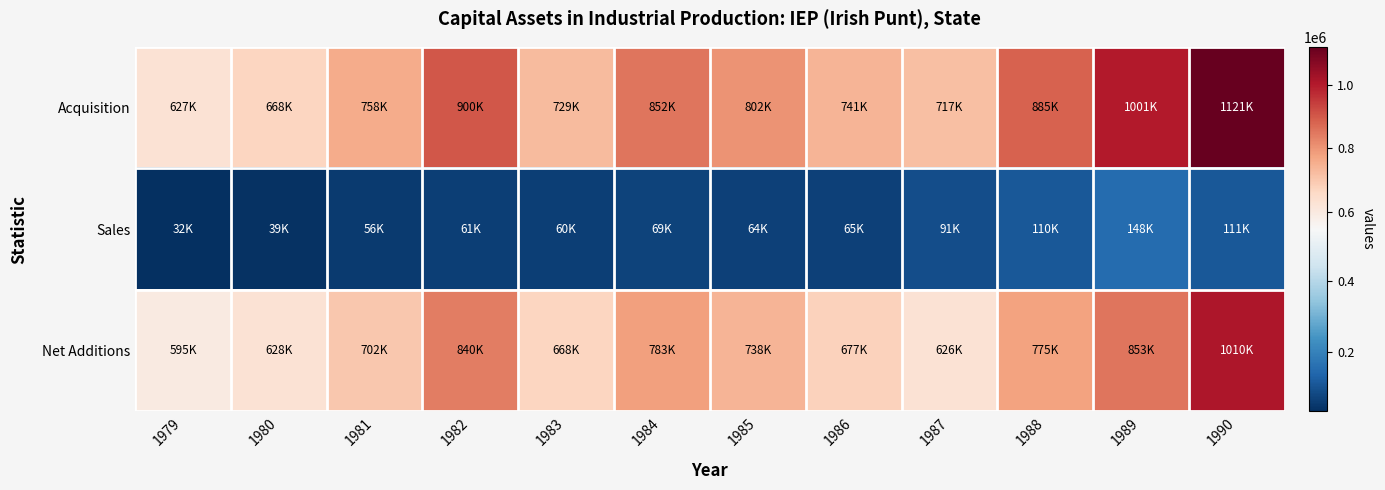

Reading left to right, list all the values displayed in this chart.

Acquisition: 1979=626544	1980=667590	1981=757792	1982=900408	1983=728644	1984=851548	1985=802394	1986=741273	1987=717255	1988=884575	1989=1001384	1990=1120773
Sales: 1979=32010	1980=39154	1981=55815	1982=60846	1983=60197	1984=68570	1985=64285	1986=64696	1987=91210	1988=109571	1989=148151	1990=110711
Net Additions: 1979=594534	1980=628436	1981=701977	1982=839562	1983=668447	1984=782978	1985=738110	1986=676577	1987=626045	1988=775004	1989=853233	1990=1010062